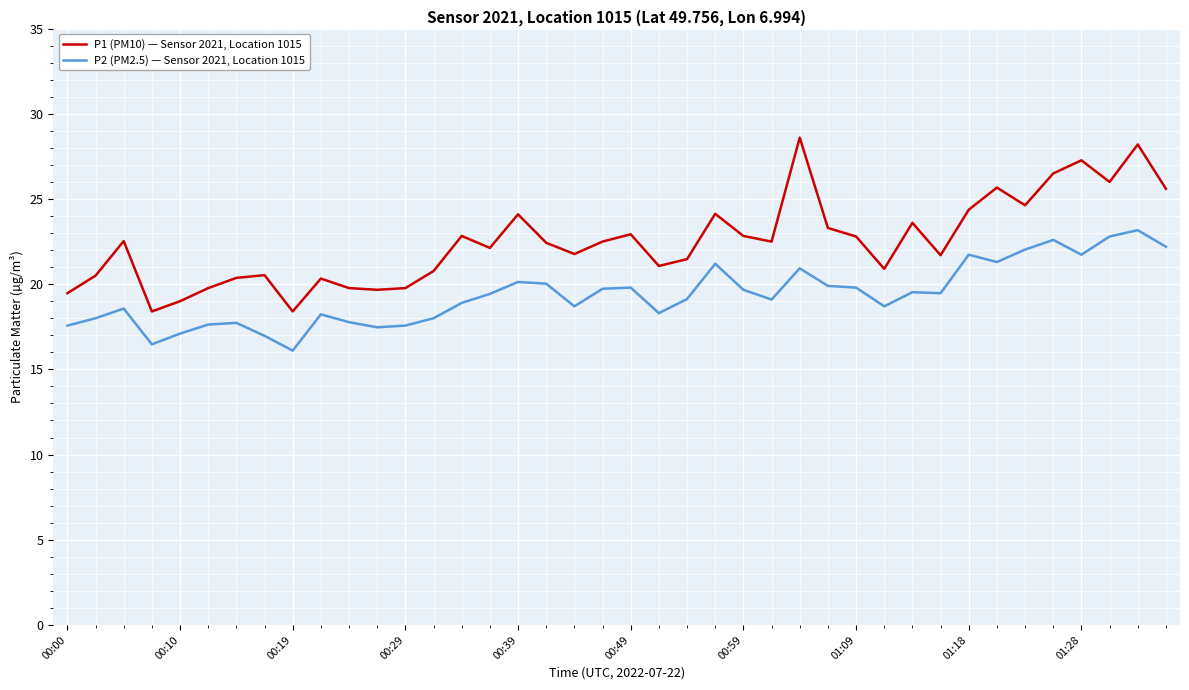

What is the maximum value shown in the chart?

28.6